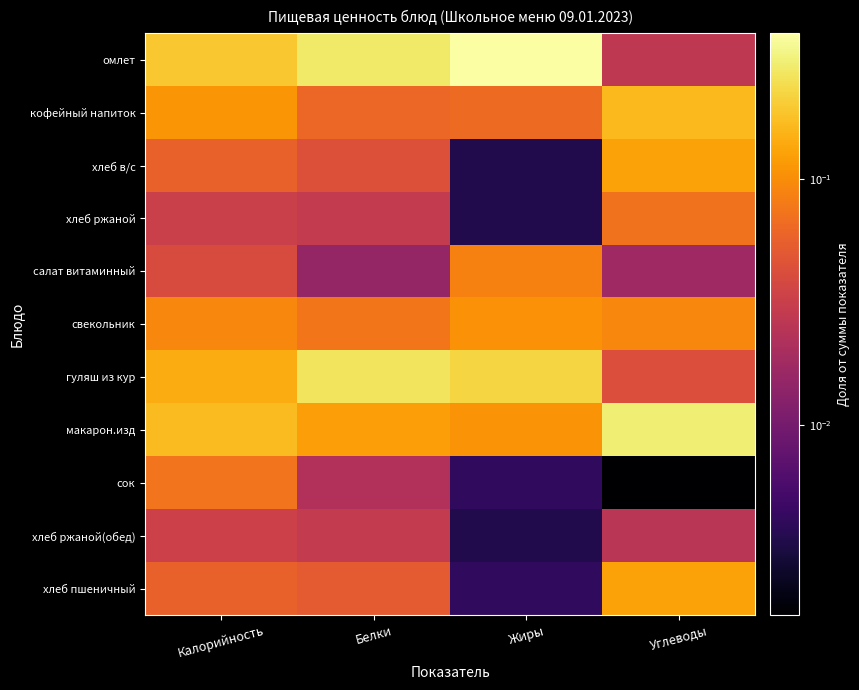

How many categories are shown in the chart?

4